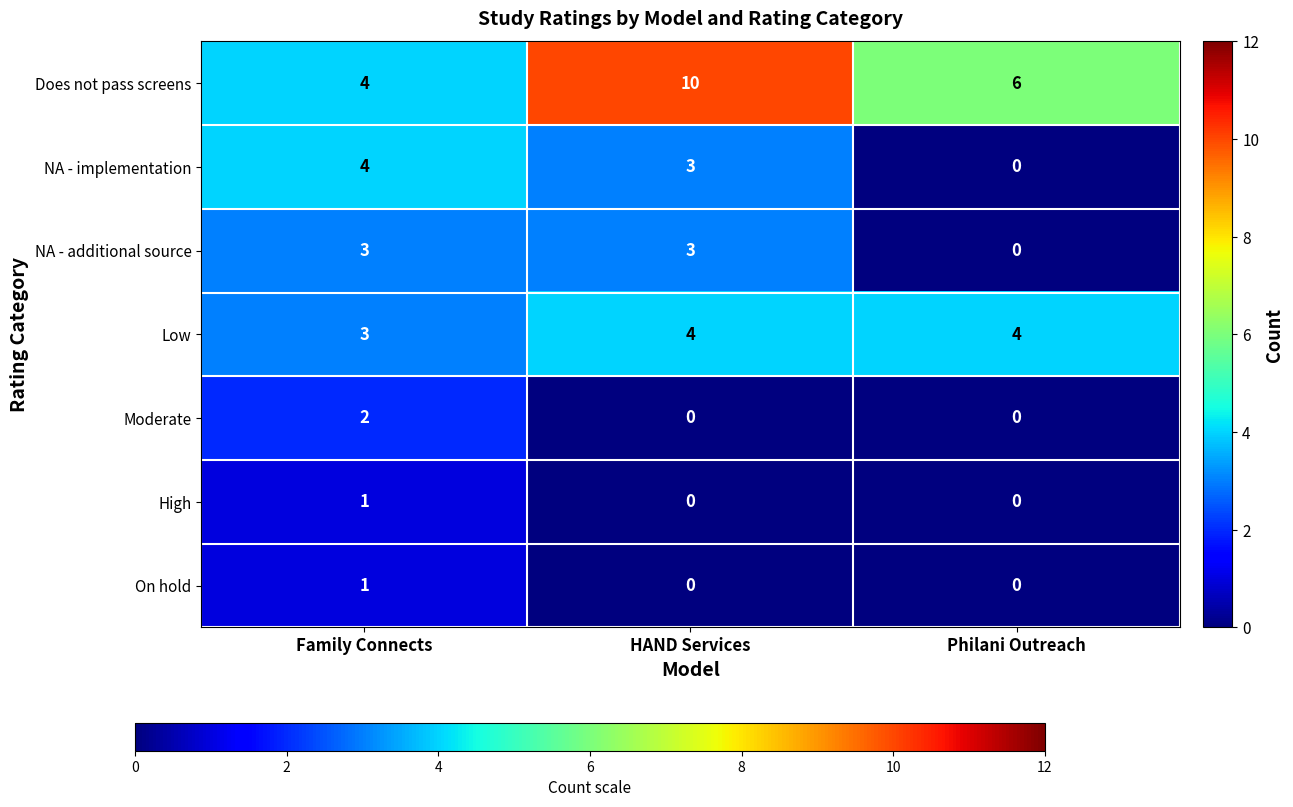

Count the NA - implementation values in the range 0 to 4.

3